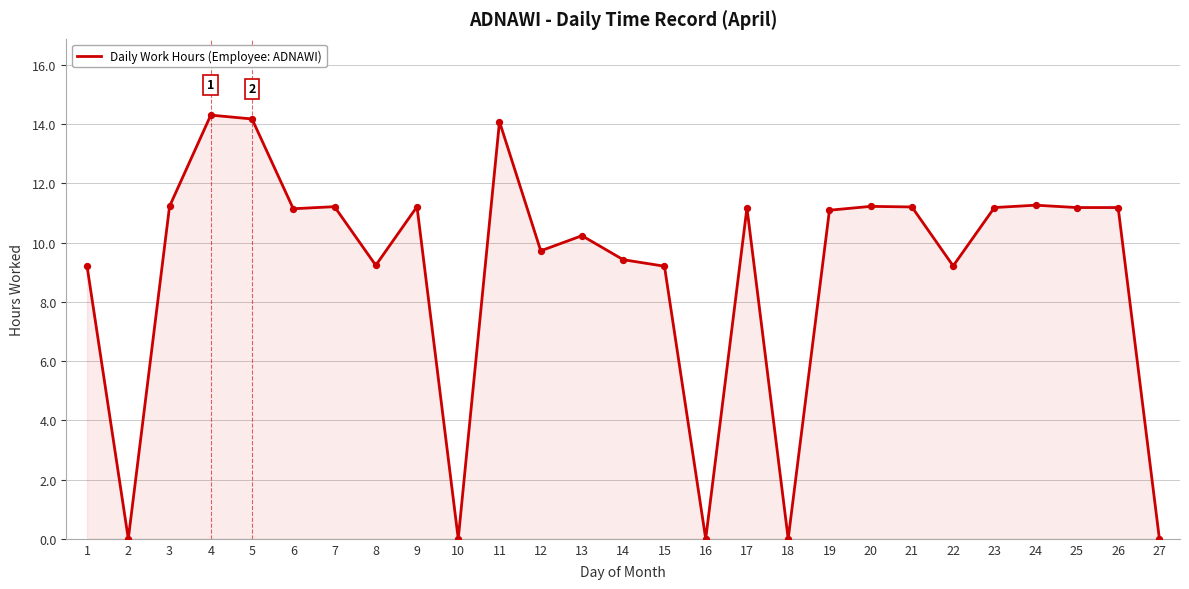

What is the change in value from 10 to 20?

+11.2